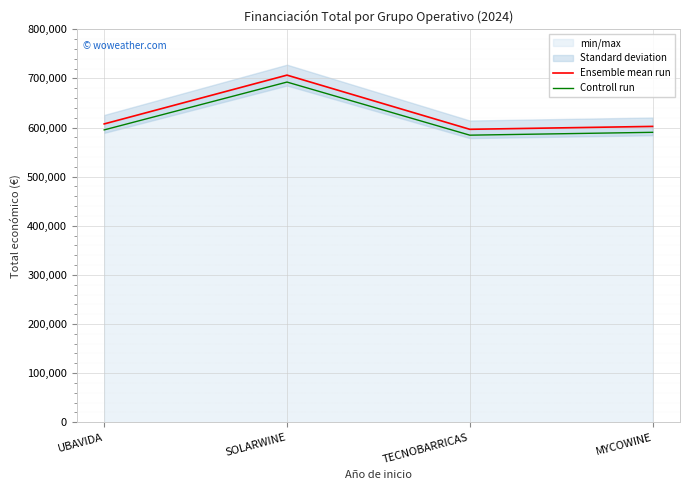

What is the spread (max minus min) of values at TECNOBARRICAS?

11927.7